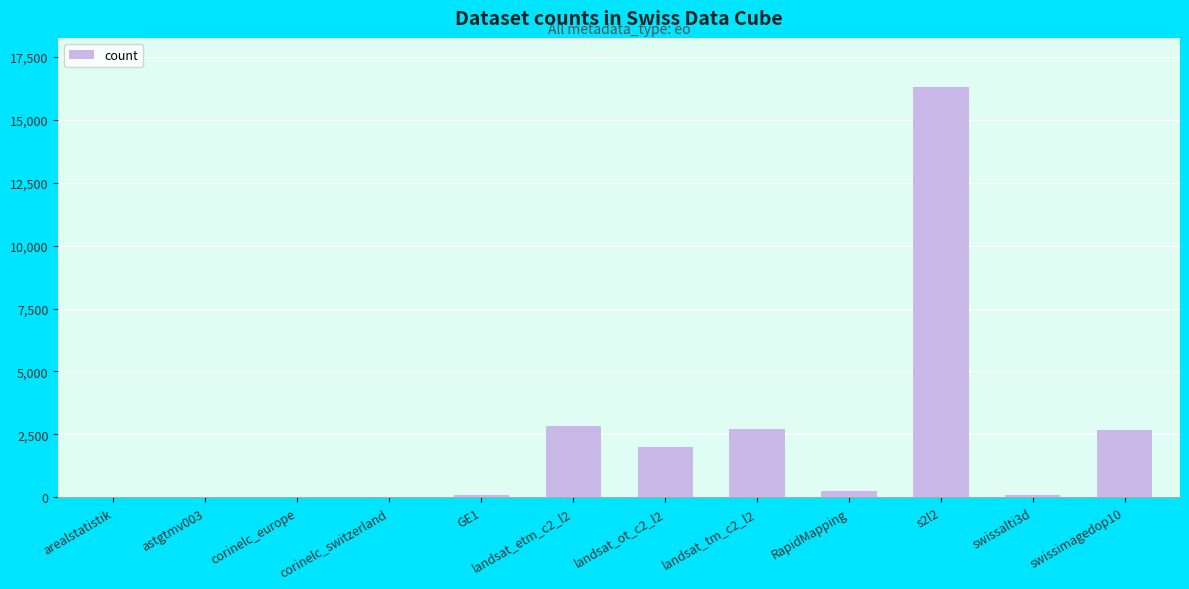

The value at landsat_etm_c2_l2 is 880. True or false?

False